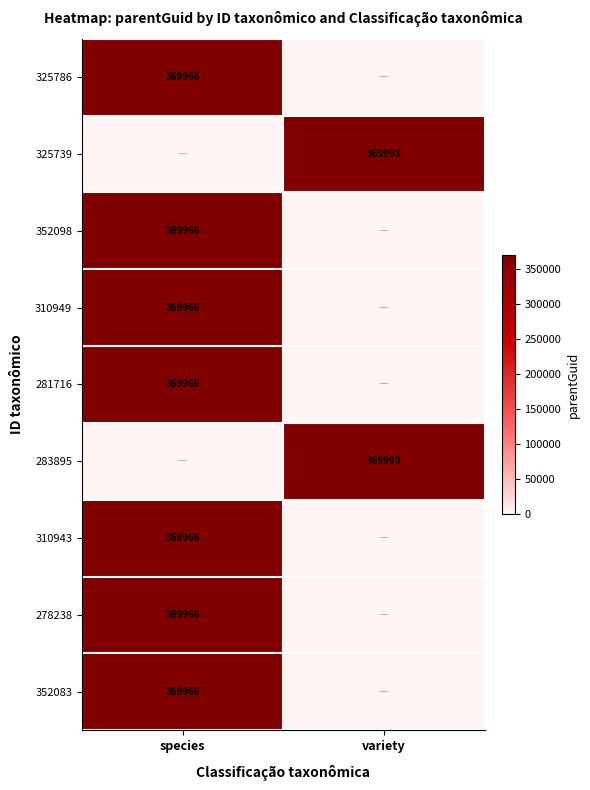

Which has a higher value, variety or species?

species